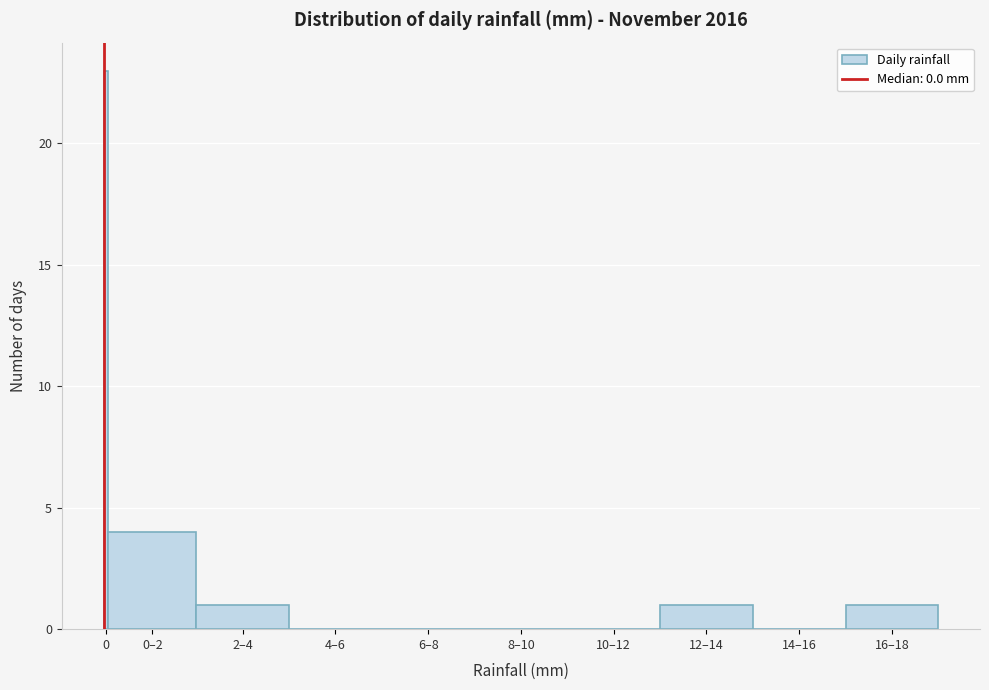

Reading left to right, extract all data points from this chart.

0=23	0–2=4	2–4=1	4–6=0	6–8=0	8–10=0	10–12=0	12–14=1	14–16=0	16–18=1